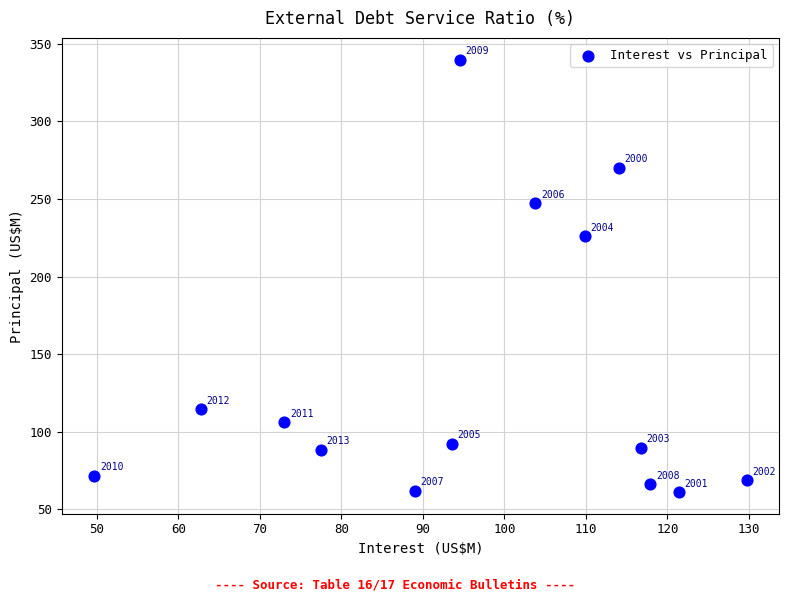

What Y value in the scatter plot is closest to 200?

226.1